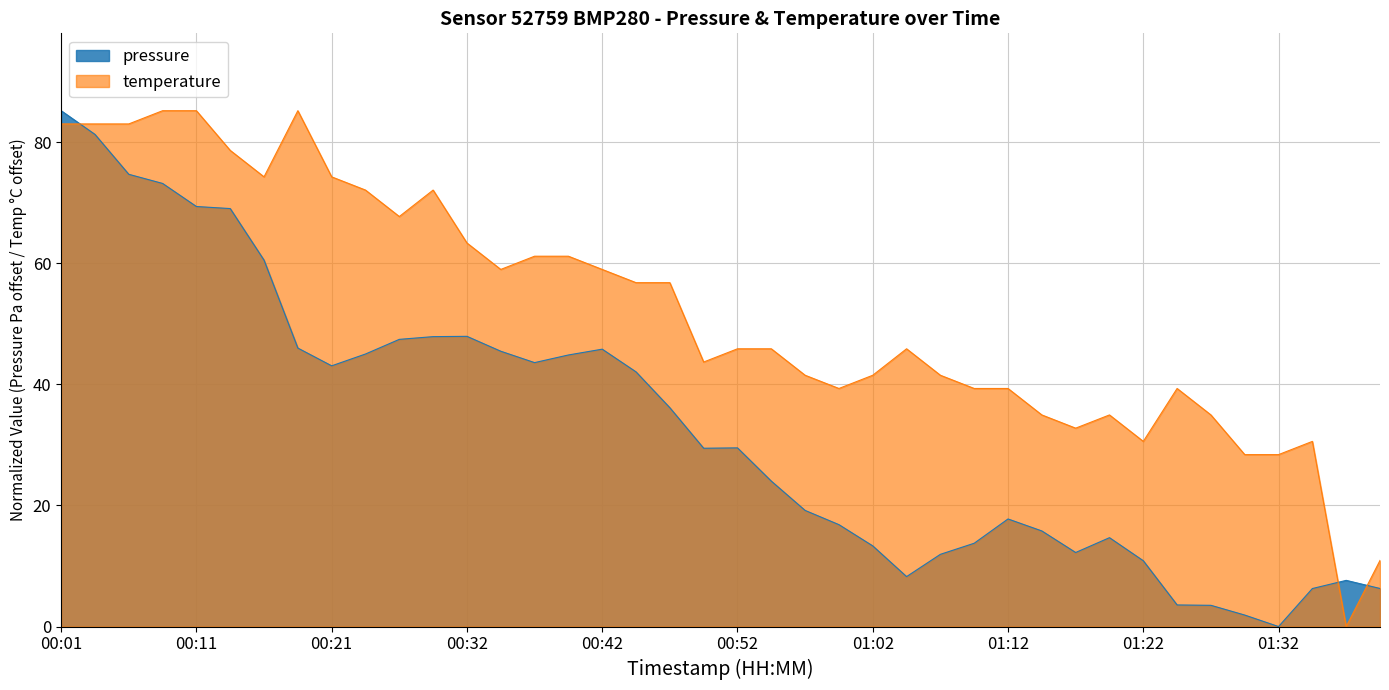

The value of pressure at 01:04 is 8.2. True or false?

True